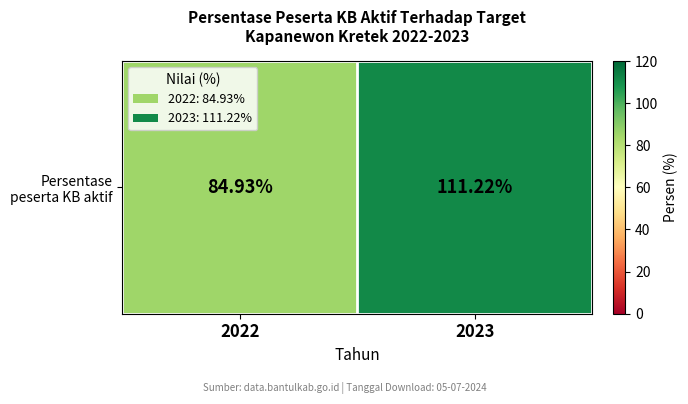

List the labels in order of value, smallest first.

2022, 2023